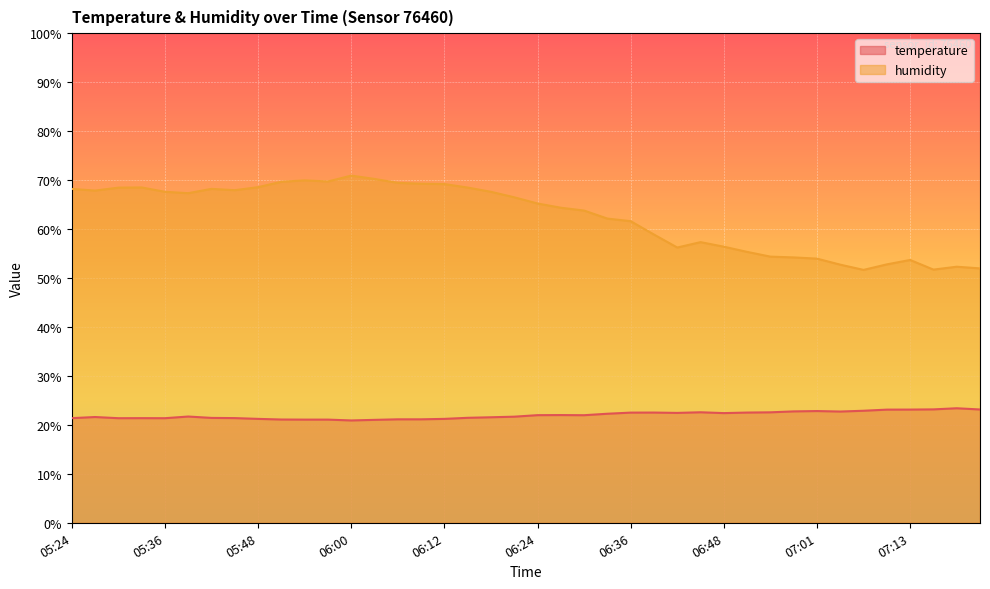

Reading left to right, extract all data points from this chart.

temperature: 21.4	21.6	21.4	21.4	21.4	21.7	21.4	21.4	21.2	21.1	21.1	21.1	20.9	21.0	21.1	21.1	21.2	21.4	21.6	21.7	22.0	22.0	22.0	22.3	22.5	22.5	22.4	22.6	22.4	22.5	22.6	22.8	22.8	22.7	22.9	23.1	23.1	23.2	23.4	23.1
humidity: 68.2	67.8	68.5	68.5	67.6	67.3	68.2	67.9	68.5	69.7	69.9	69.7	70.9	70.2	69.4	69.2	69.2	68.5	67.6	66.5	65.2	64.3	63.8	62.1	61.6	58.9	56.2	57.3	56.4	55.3	54.4	54.2	54.0	52.7	51.6	52.8	53.7	51.7	52.3	52.0